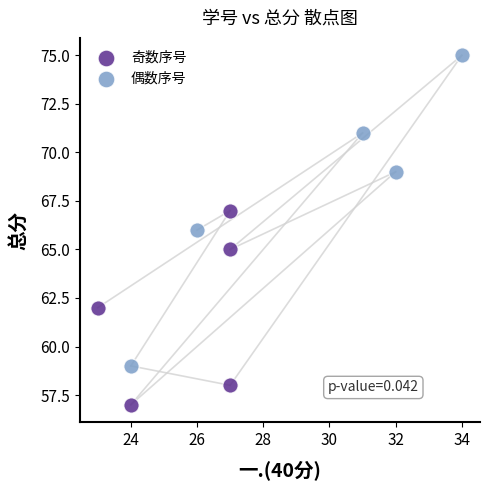

Which series contains the lowest Y value?

奇数序号